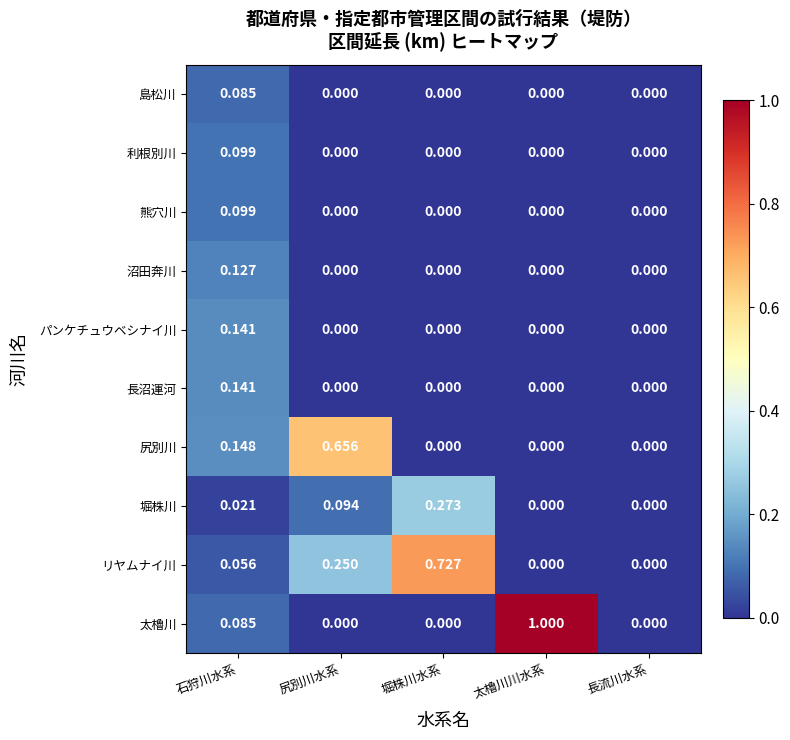

Which series has the widest spread of values?

太櫓川